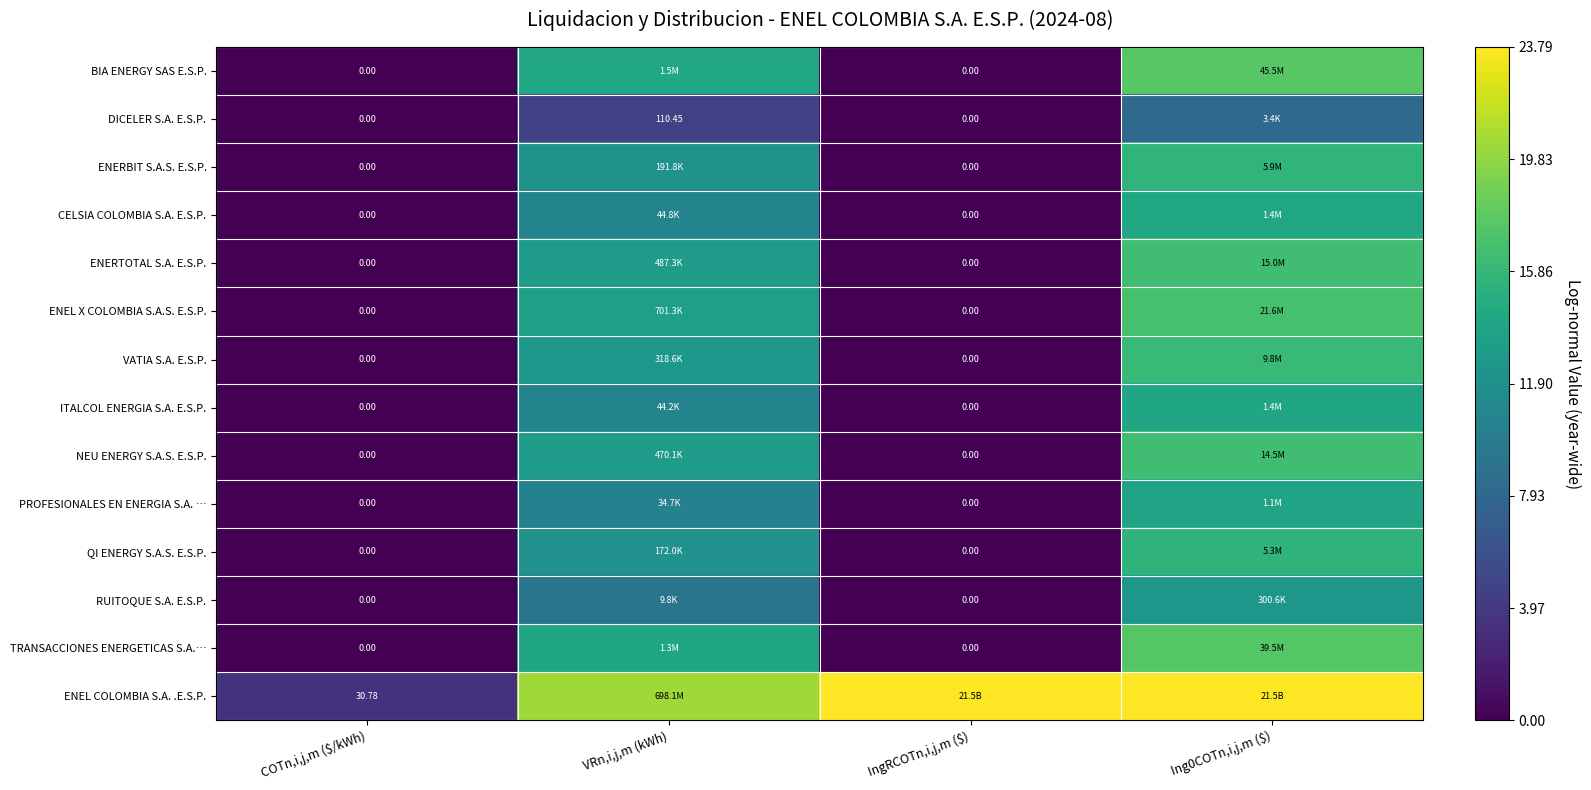

At which label does PROFESIONALES EN ENERGIA S.A. … first exceed 10?

VRn,i,j,m (kWh)